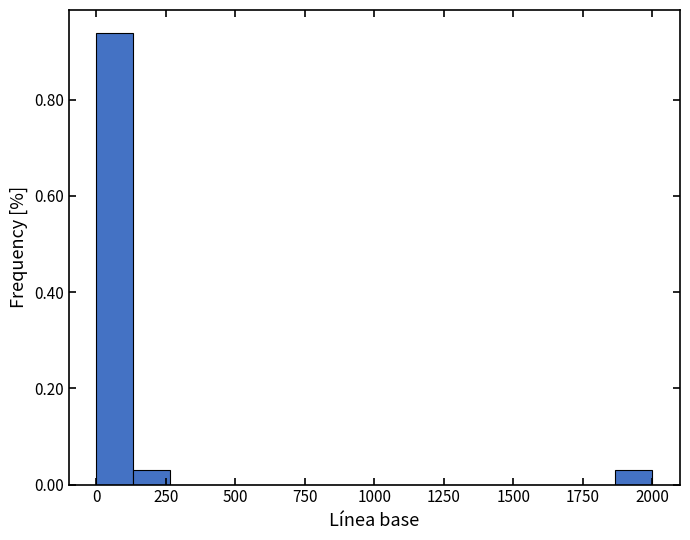

Read against the x-axis, roughly where is the centre of the tallest bar?

50